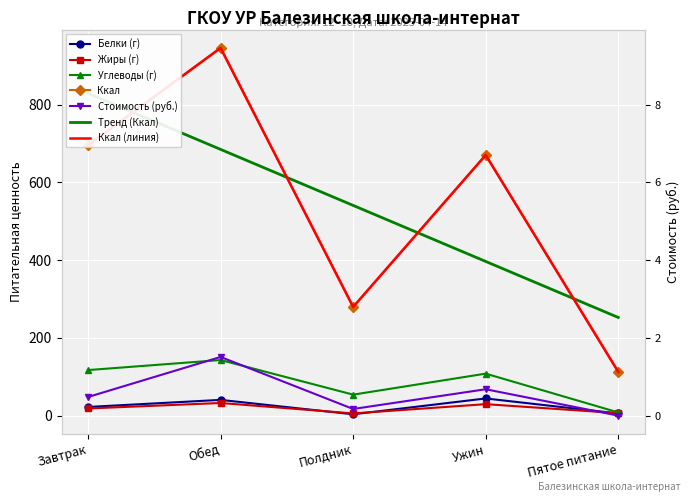

Which series has the widest spread of values?

Ккал